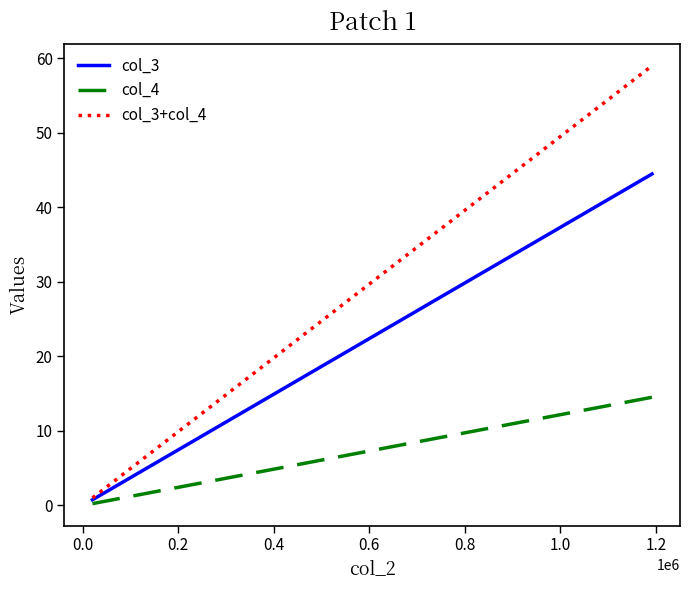

How many distinct data groups are displayed?

3